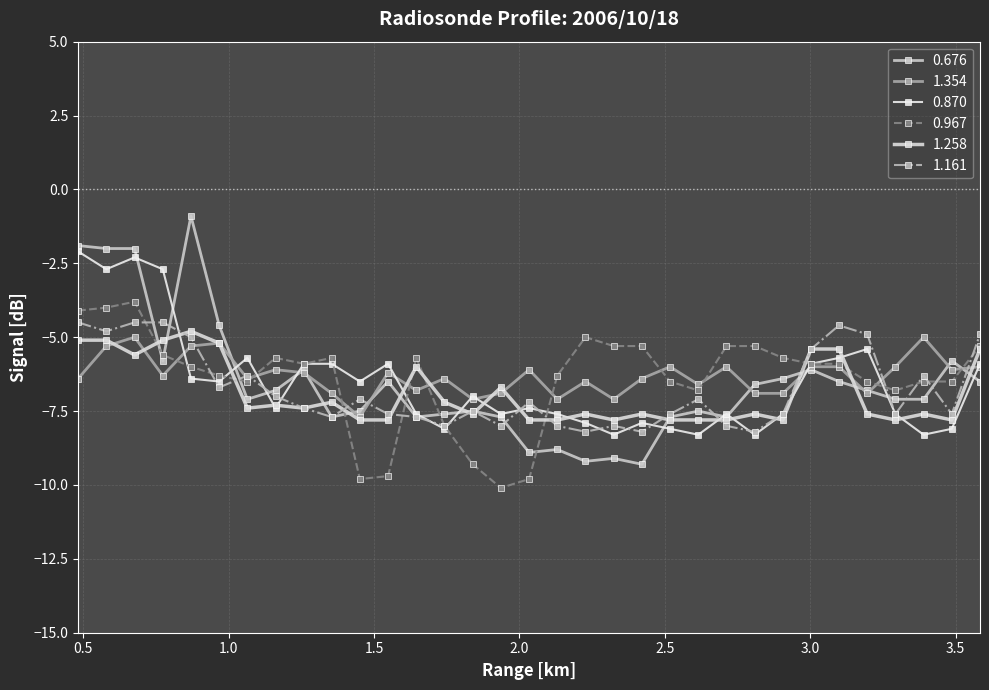

Does the chart display data point markers on the line(s)?

Yes